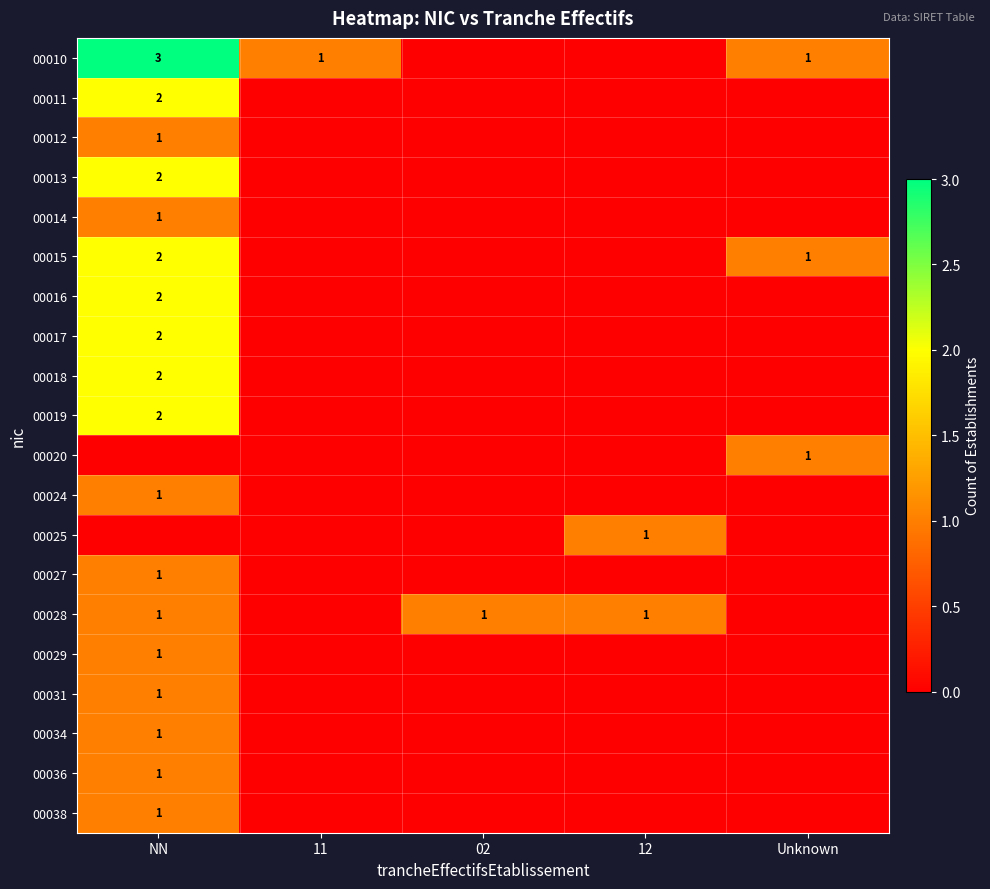

Is it true that 00027 equals 2 at NN?

False